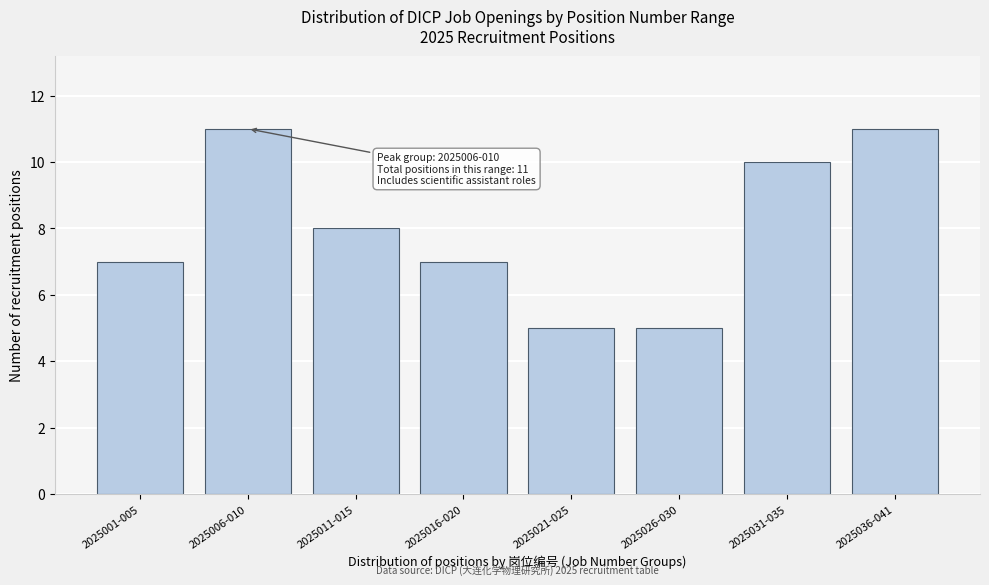

Reading right to left, what are all the values shown in this chart?

11	10	5	5	7	8	11	7